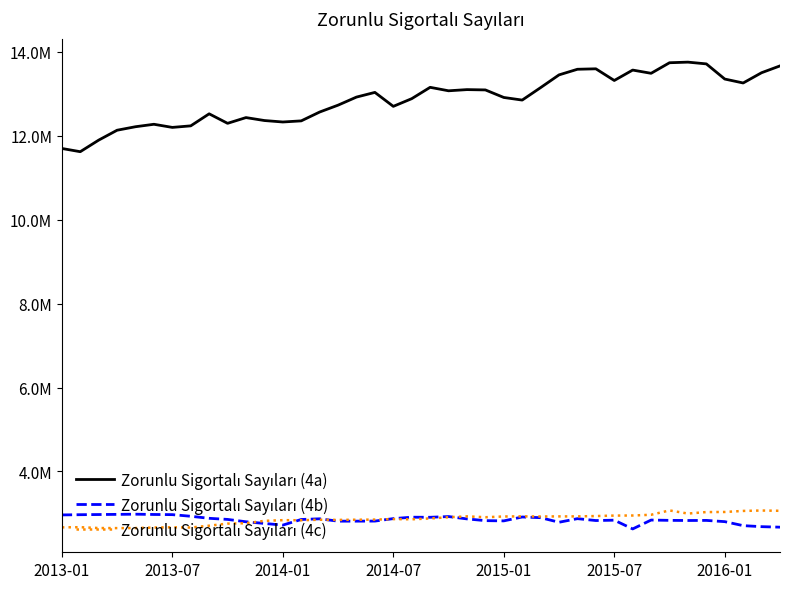

Reading left to right, what are all the values shown in this chart?

Zorunlu Sigortalı Sayıları (4a): 11698045	11620928	11896801	12132681	12216079	12274403	12200031	12236880	12523723	12297151	12433976	12363785	12329012	12355589	12566310	12730077	12922571	13034290	12701507	12884711	13155308	13072609	13100694	13093230	12913416	12851205	13148326	13451823	13585611	13596512	13318215	13566414	13489364	13741124	13755572	13713717	13352629	13258741	13503330	13665900
Zorunlu Sigortalı Sayıları (4b): 2963719	2969232	2973096	2976760	2981302	2974355	2970694	2931681	2883080	2856746	2800861	2760917	2720965	2855300	2871284	2815090	2815276	2816946	2875917	2909657	2907549	2924846	2868886	2827633	2821819	2914541	2898016	2789168	2874835	2829934	2838611	2629792	2841359	2834268	2830809	2833035	2803728	2708174	2683978	2671866
Zorunlu Sigortalı Sayıları (4c): 2667984	2670744	2651342	2649513	2650756	2663305	2668898	2663081	2707070	2756891	2766055	2822178	2838873	2836699	2849623	2844868	2849314	2852087	2864800	2859563	2879940	2908367	2929226	2909003	2926680	2929385	2926533	2928695	2928677	2936848	2948014	2949836	2967562	3071020	2996123	3031979	3034105	3059263	3068719	3062031